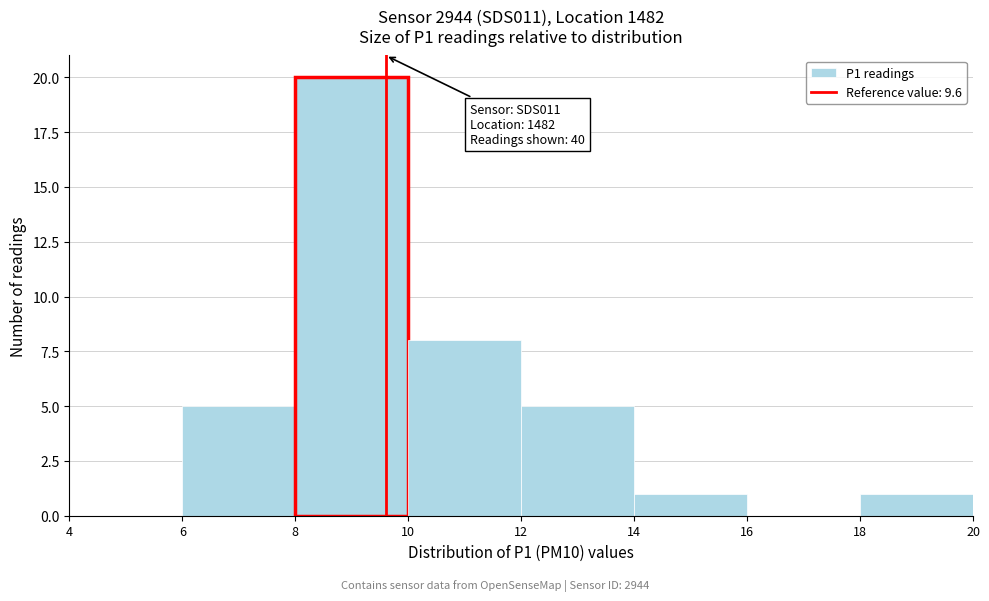

Which range on the x-axis has the tallest bar?

8 to 10